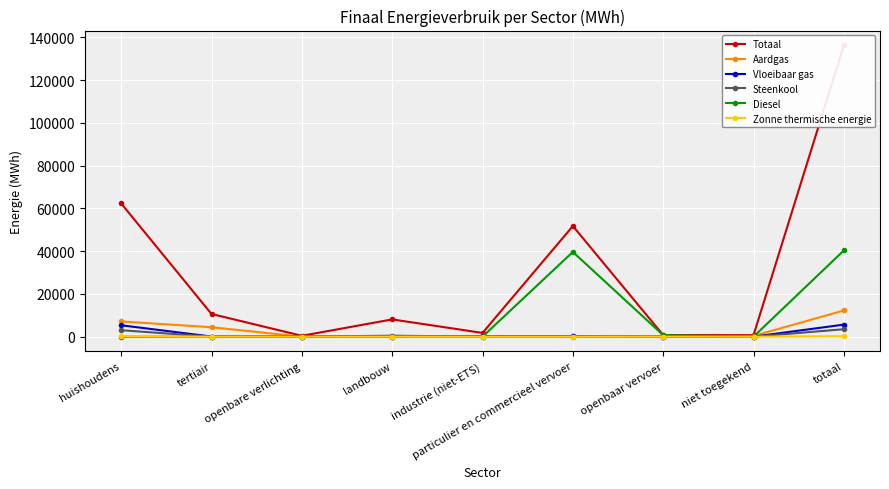

How many data points does each series have?

9